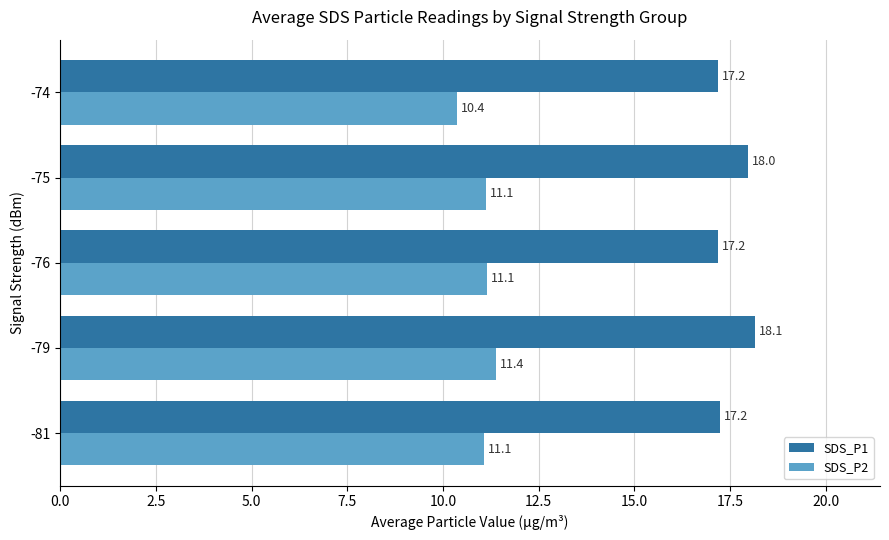

List the series in order of their peak value, highest first.

SDS_P1, SDS_P2